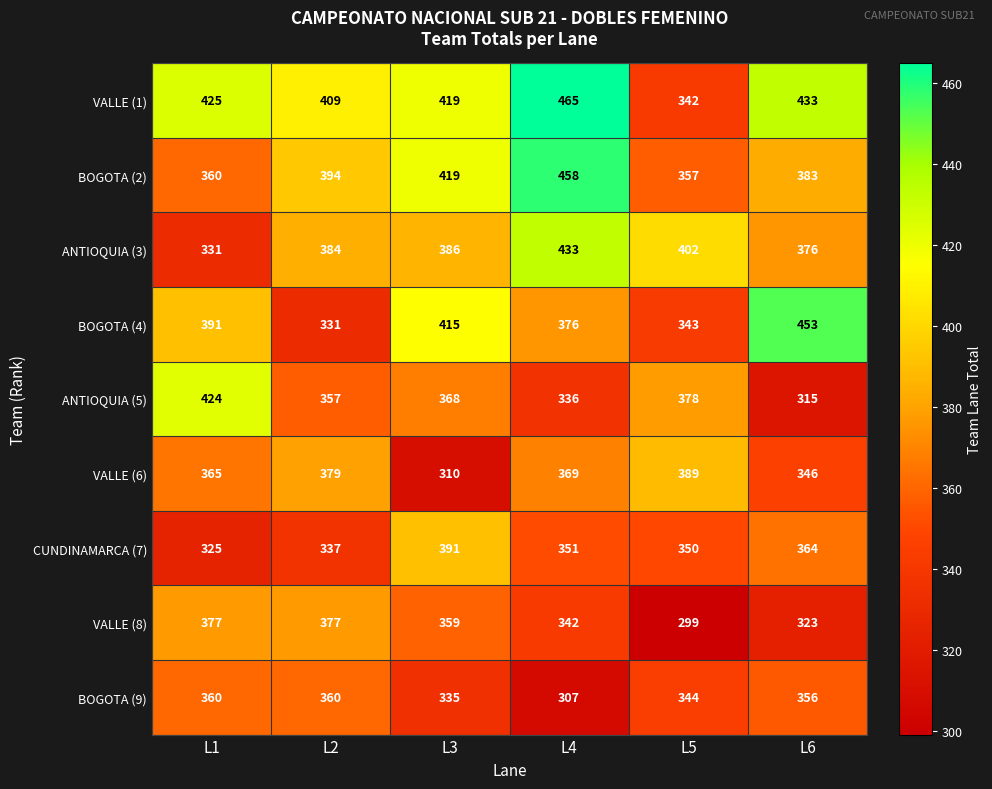

Rank the series at L5 from lowest to highest value.

VALLE (8), VALLE (1), BOGOTA (4), BOGOTA (9), CUNDINAMARCA (7), BOGOTA (2), ANTIOQUIA (5), VALLE (6), ANTIOQUIA (3)